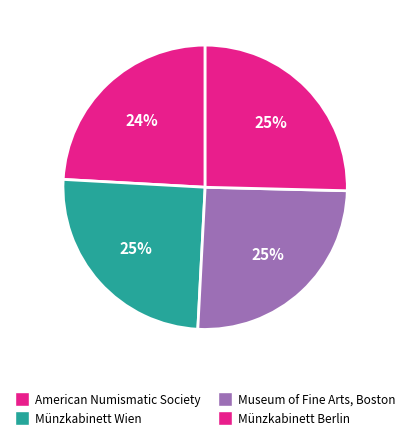

True or false: Museum of Fine Arts, Boston accounts for 25% of the total.

True